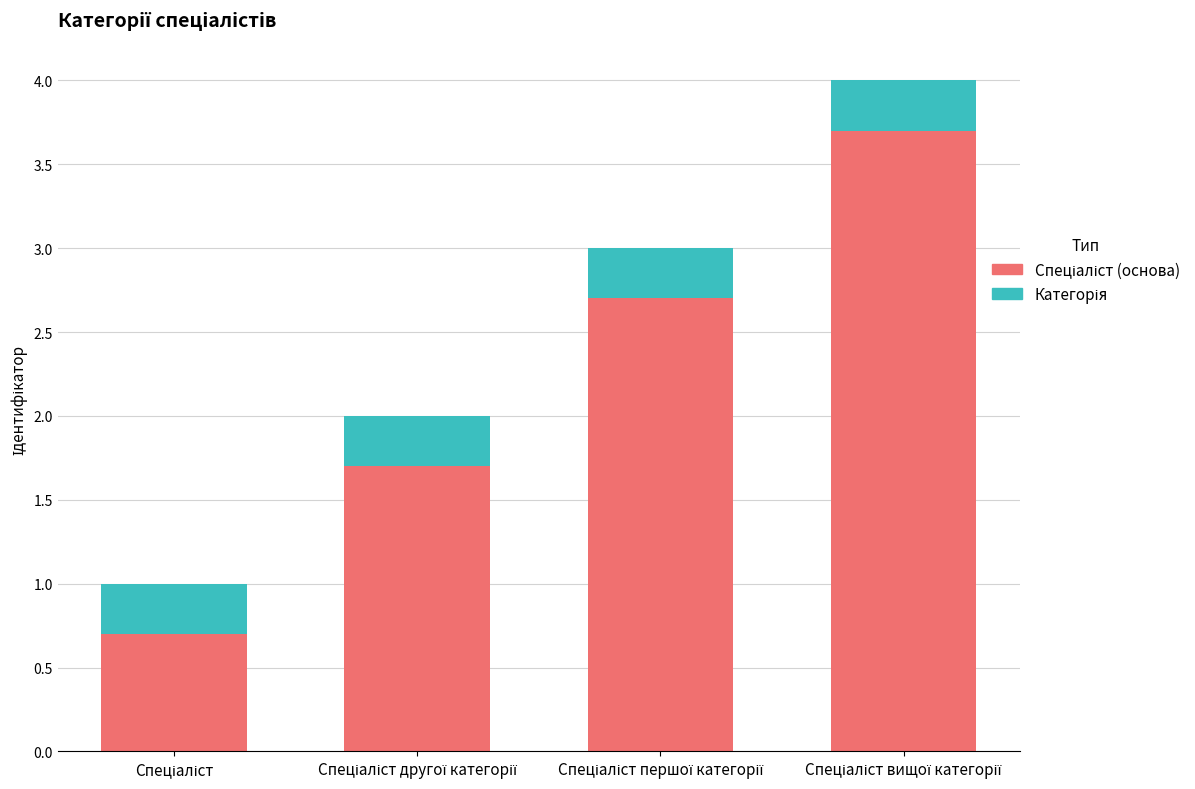

List the series in order of their overall mean, highest first.

Спеціаліст (основа), Категорія